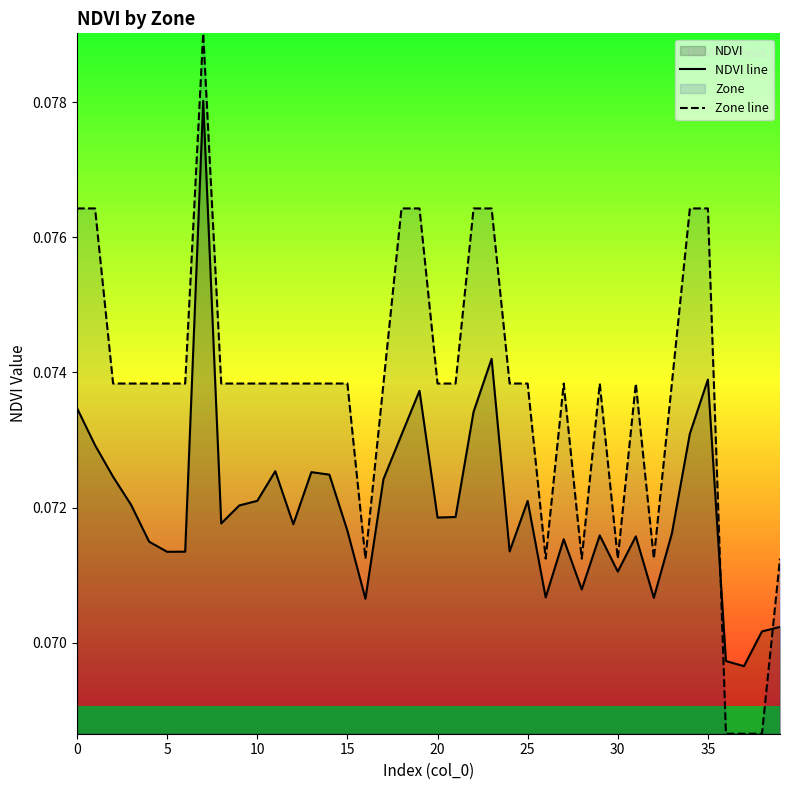

True or false: NDVI line has a value of 0.1 at 35.

True